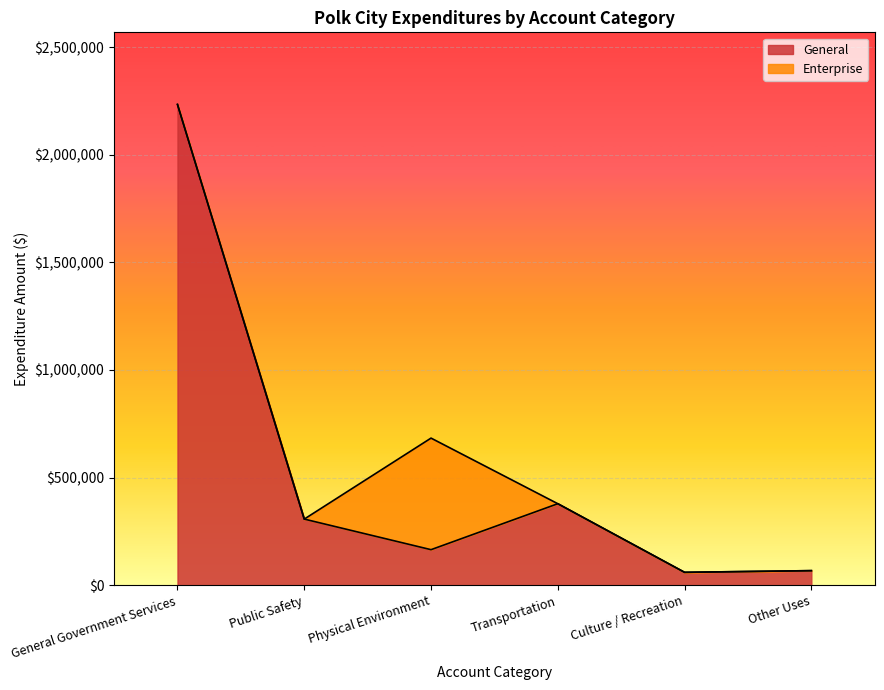

The value of Account Total at Culture / Recreation is 82871. True or false?

False